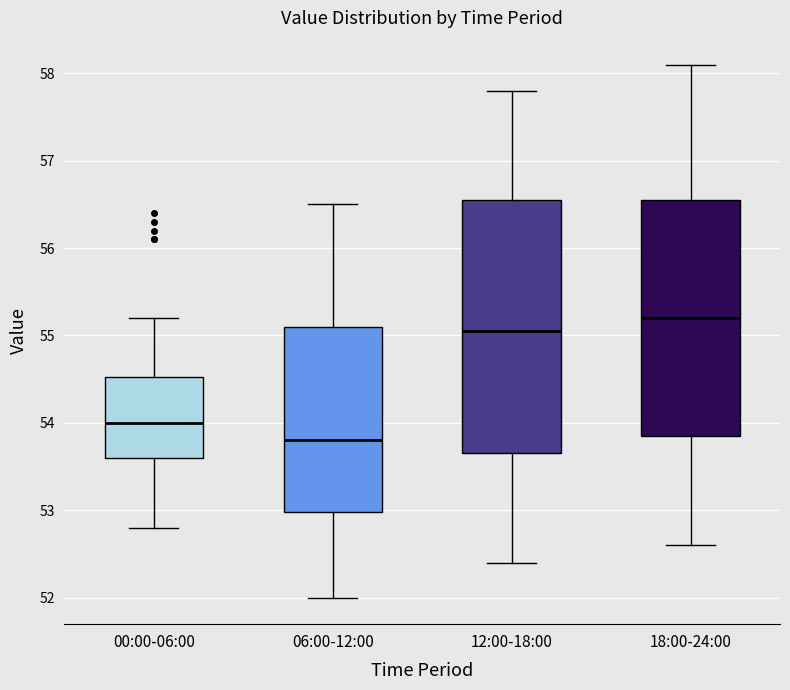

Which box is the tallest, from its lower edge to its upper edge?

12:00-18:00